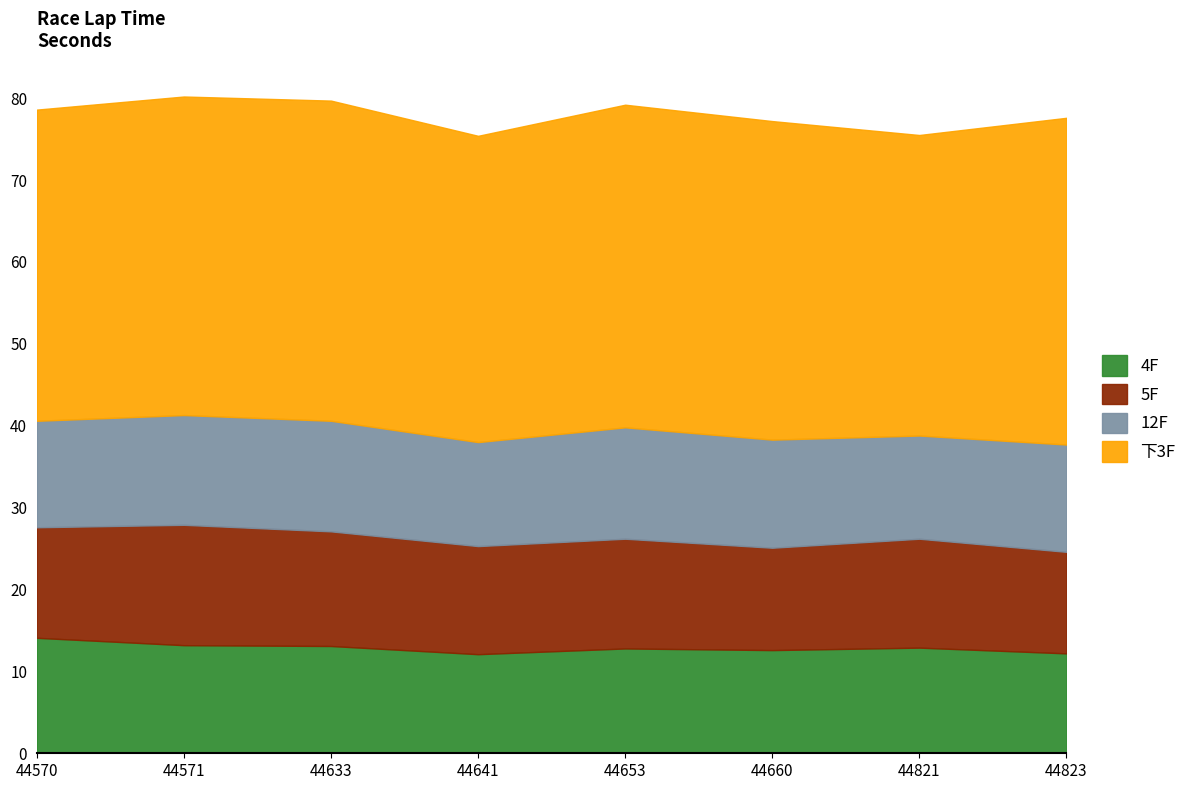

Is the value of 5F at 44660 greater than the value of 4F at 44821?

No